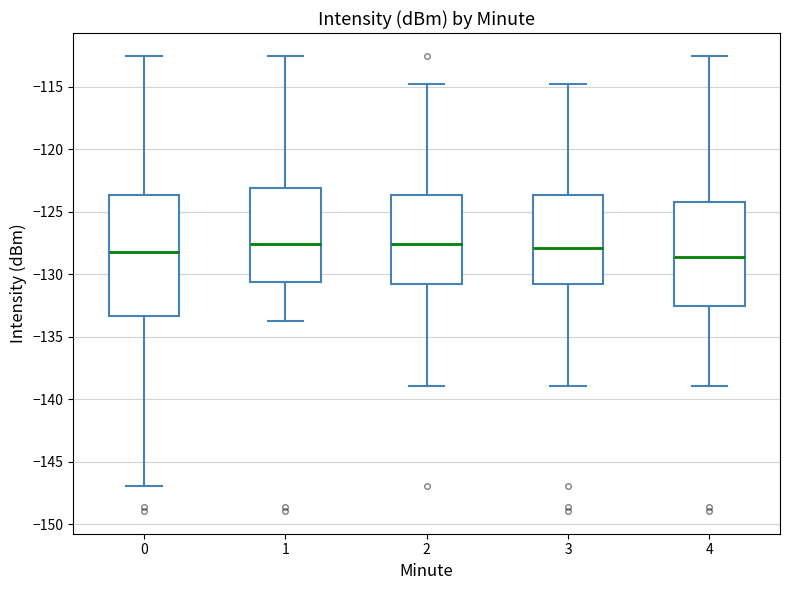

Reading left to right, transcribe this box plot: for each box, give where its median line is, the range the box spans, and where its two whiskers end, as read against the y-axis. The values are not printed on the chart, so give them approximately, as read against the axis.

0: median -128.0, box -133.5 to -123.5, whiskers -147.0 to -112.5
1: median -127.5, box -130.5 to -123.0, whiskers -133.5 to -112.5
2: median -127.5, box -131.0 to -123.5, whiskers -139.0 to -114.5
3: median -128.0, box -131.0 to -123.5, whiskers -139.0 to -114.5
4: median -128.5, box -132.5 to -124.0, whiskers -139.0 to -112.5